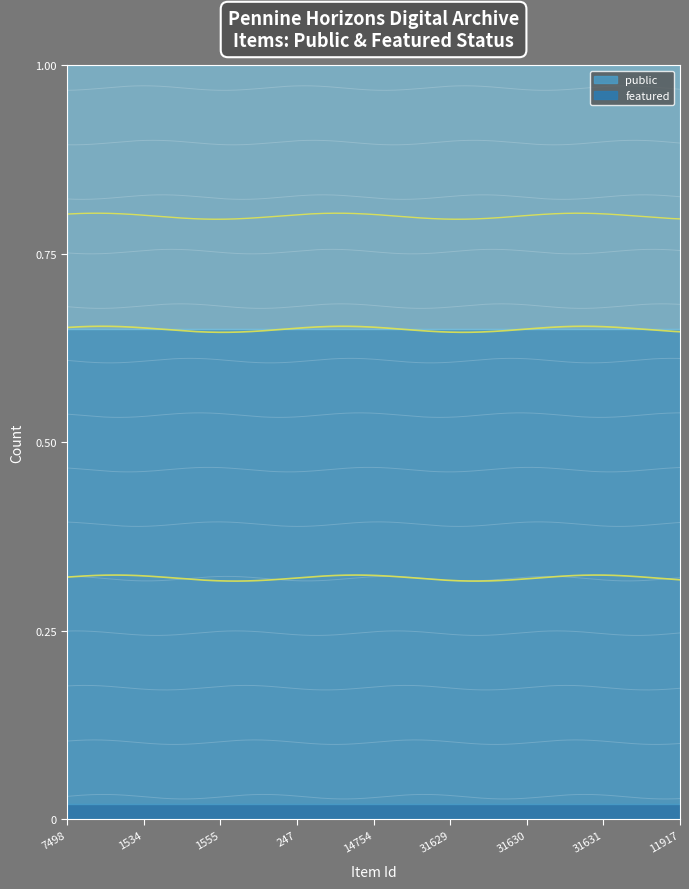

Reading right to left, transcribe all the data shown in this chart.

public: 1	1	1	1	1	1	1	1	1
featured: 0	0	0	0	0	0	0	0	0